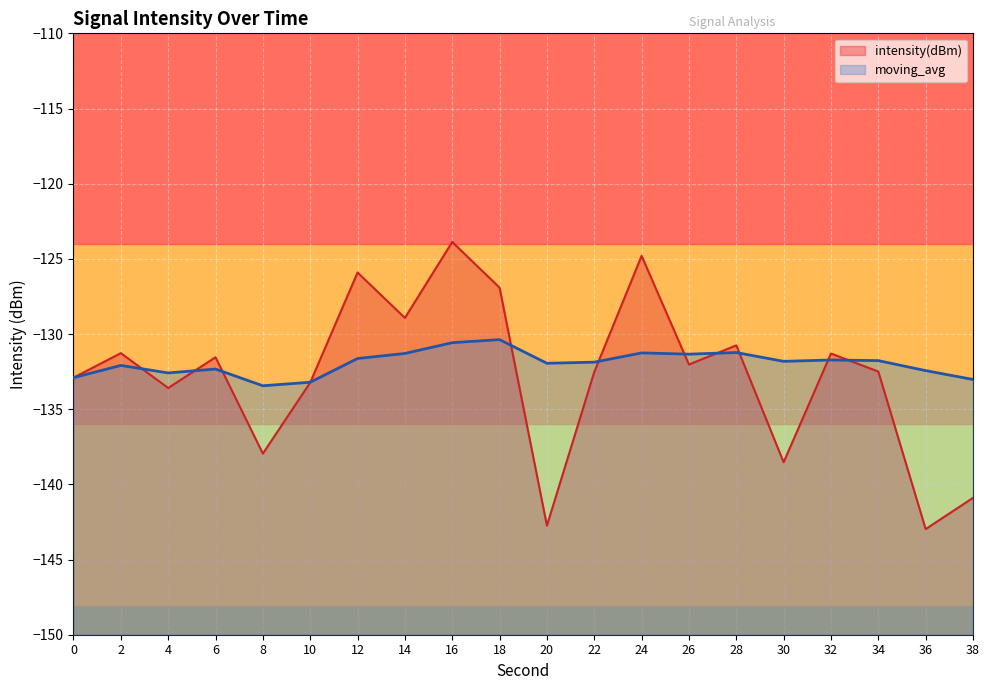

Does the chart display data point markers on the line(s)?

No